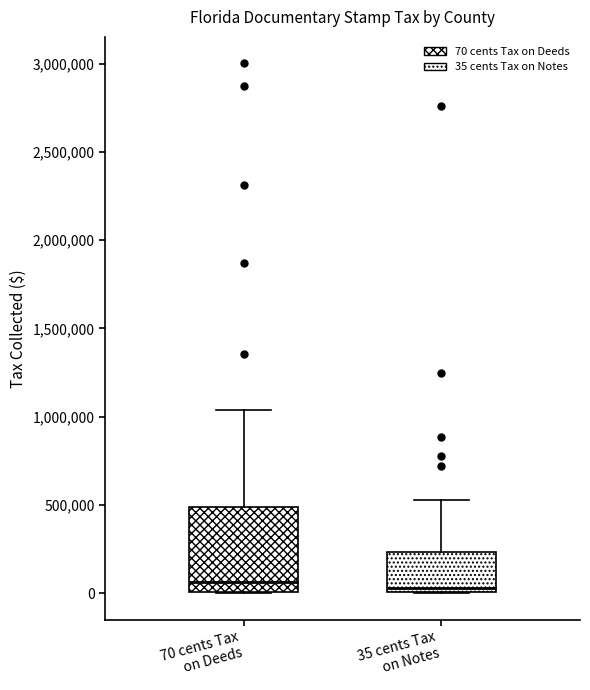

Reading left to right, read every box against the y-axis: the position of its median line, the range the box covers, and the ends of its whiskers. The values are not printed on the chart, so give them approximately, as read against the axis.

70 cents Tax on Deeds: median 50000, box 0 to 500000, whiskers 0 to 1050000
35 cents Tax on Notes: median 50000, box 0 to 250000, whiskers 0 to 550000